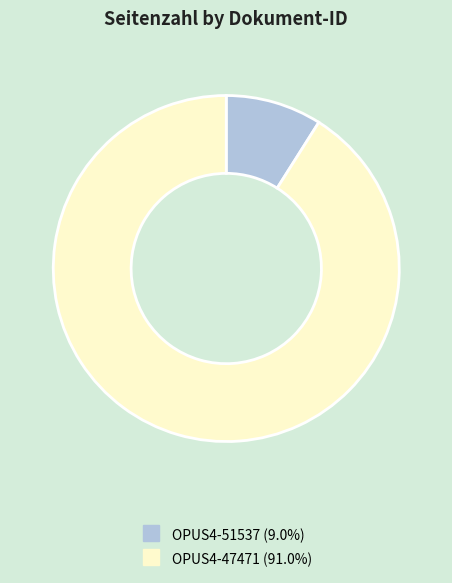

Which slice is the largest?

OPUS4-47471